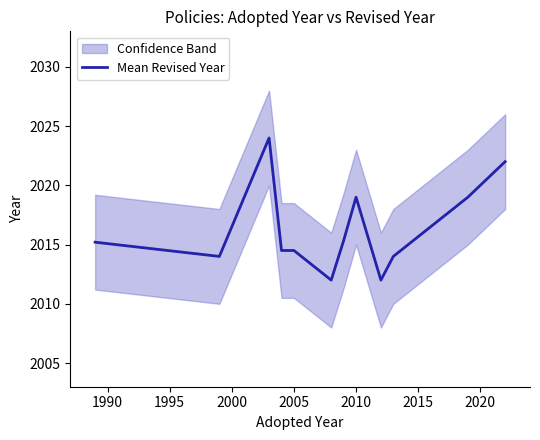

What is the difference between the second highest and second lowest values?

10.0